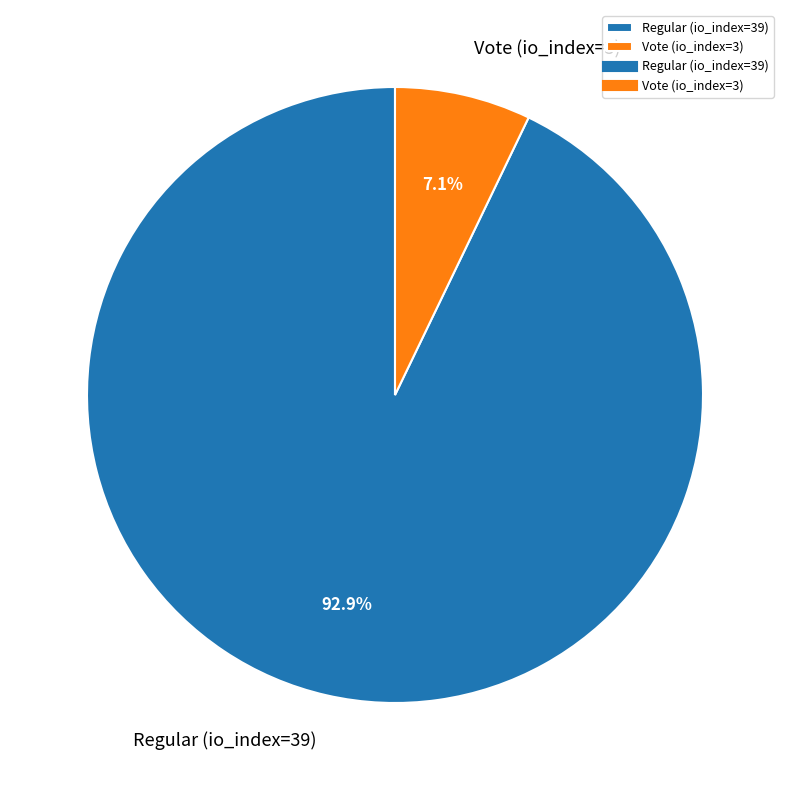

Count the number of slices in the pie.

2